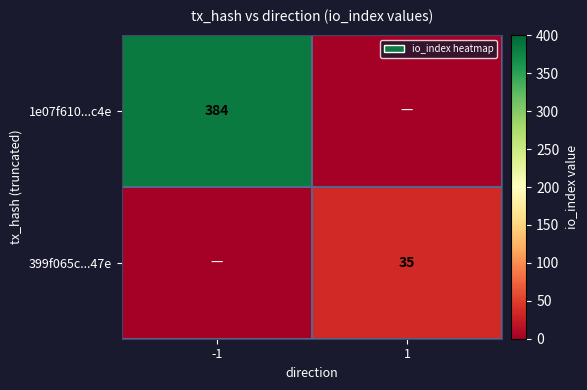

Which has a higher value, 1 or -1?

-1